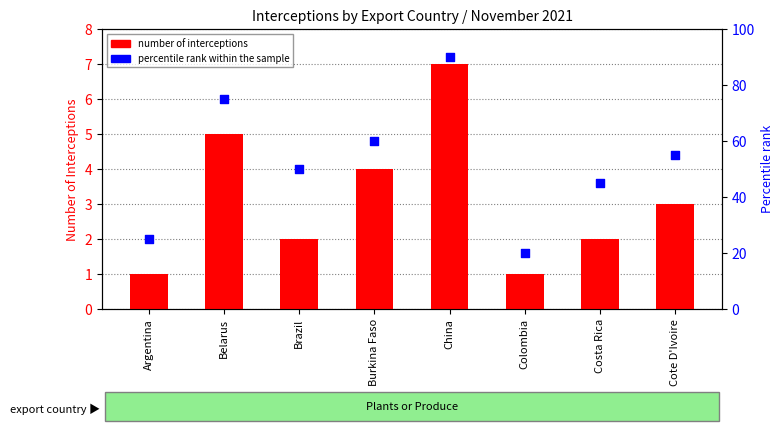

Which series has the largest Y range (max minus min)?

percentile rank within the sample